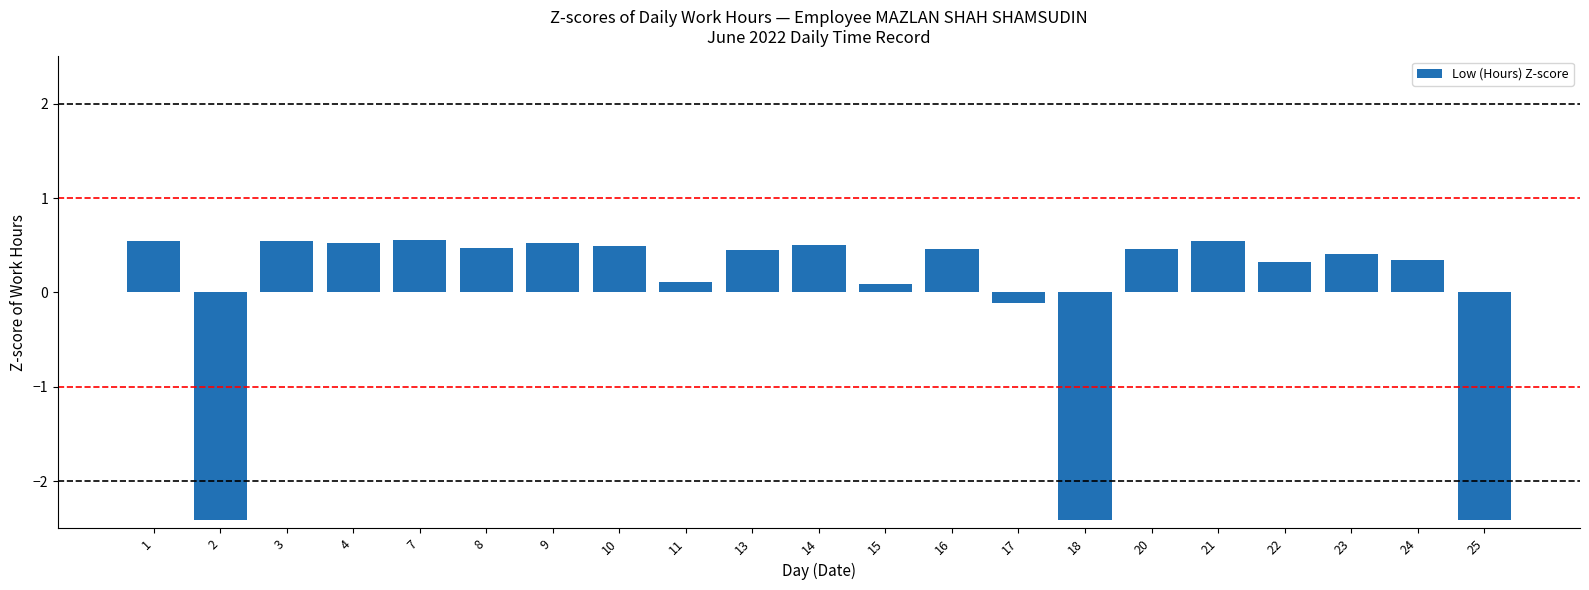

What is the smallest value displayed?

-2.4